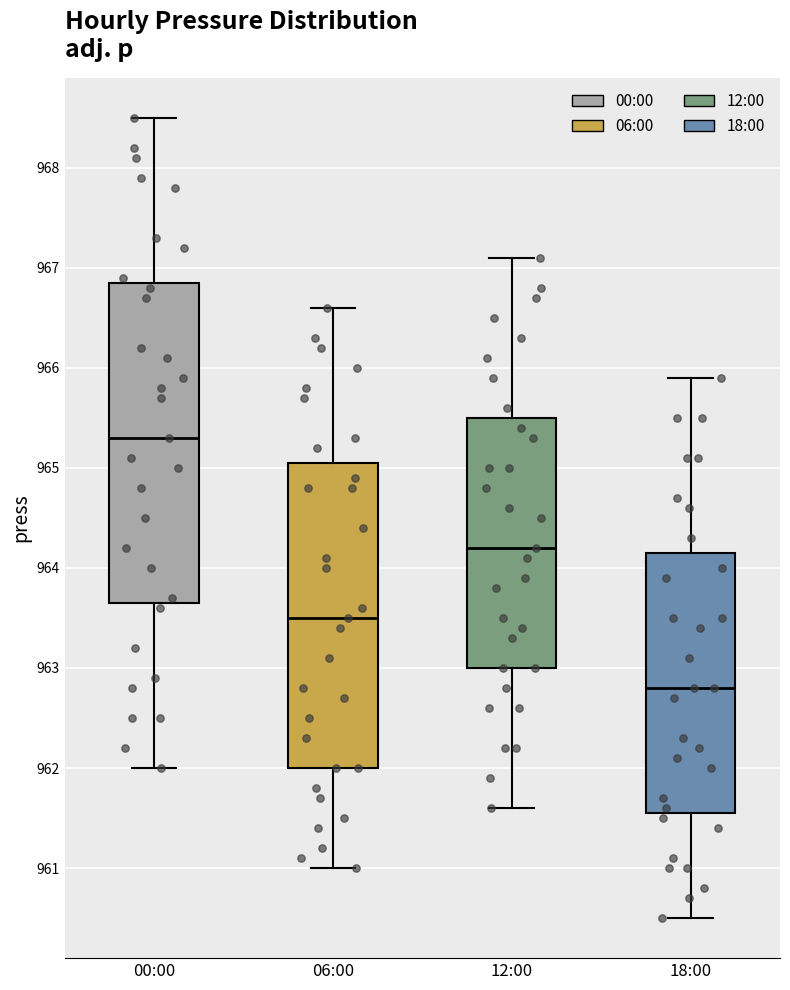

Comparing the boxes themselves (not the whiskers), which one is the tallest?

00:00